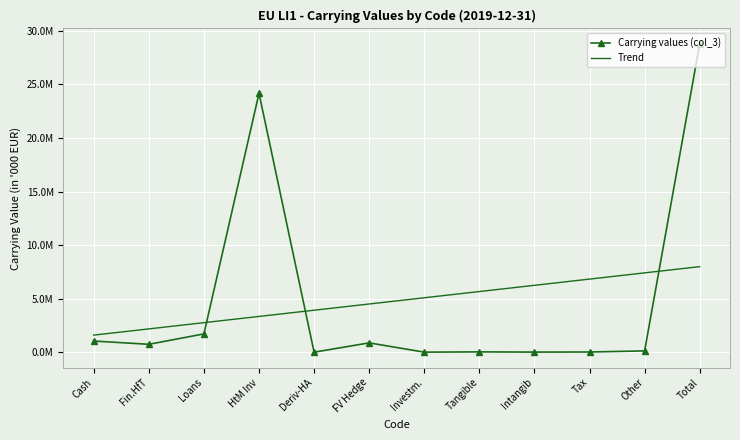

What is the spread (max minus min) of values at Intangib?

6234537.8